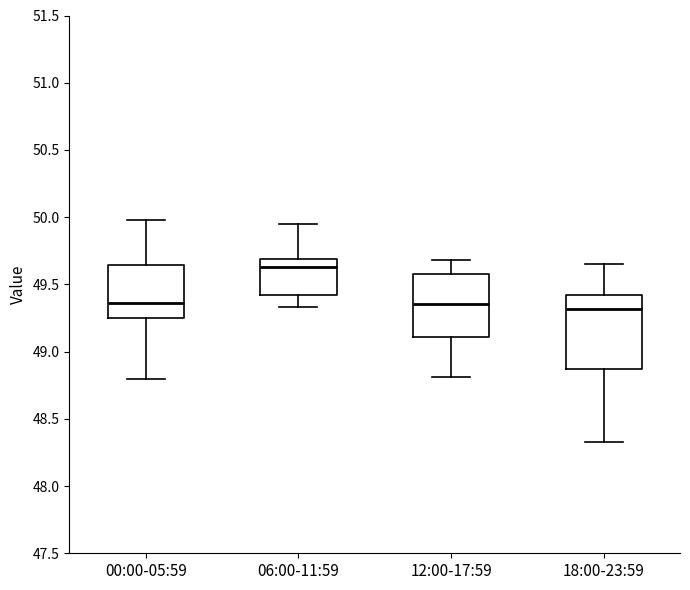

Reading left to right, transcribe this box plot: for each box, give where its median line is, the range the box spans, and where its two whiskers end, as read against the y-axis. The values are not printed on the chart, so give them approximately, as read against the axis.

00:00-05:59: median 49.35, box 49.25 to 49.65, whiskers 48.80 to 50.00
06:00-11:59: median 49.65, box 49.40 to 49.70, whiskers 49.35 to 49.95
12:00-17:59: median 49.35, box 49.10 to 49.60, whiskers 48.80 to 49.70
18:00-23:59: median 49.30, box 48.85 to 49.40, whiskers 48.35 to 49.65